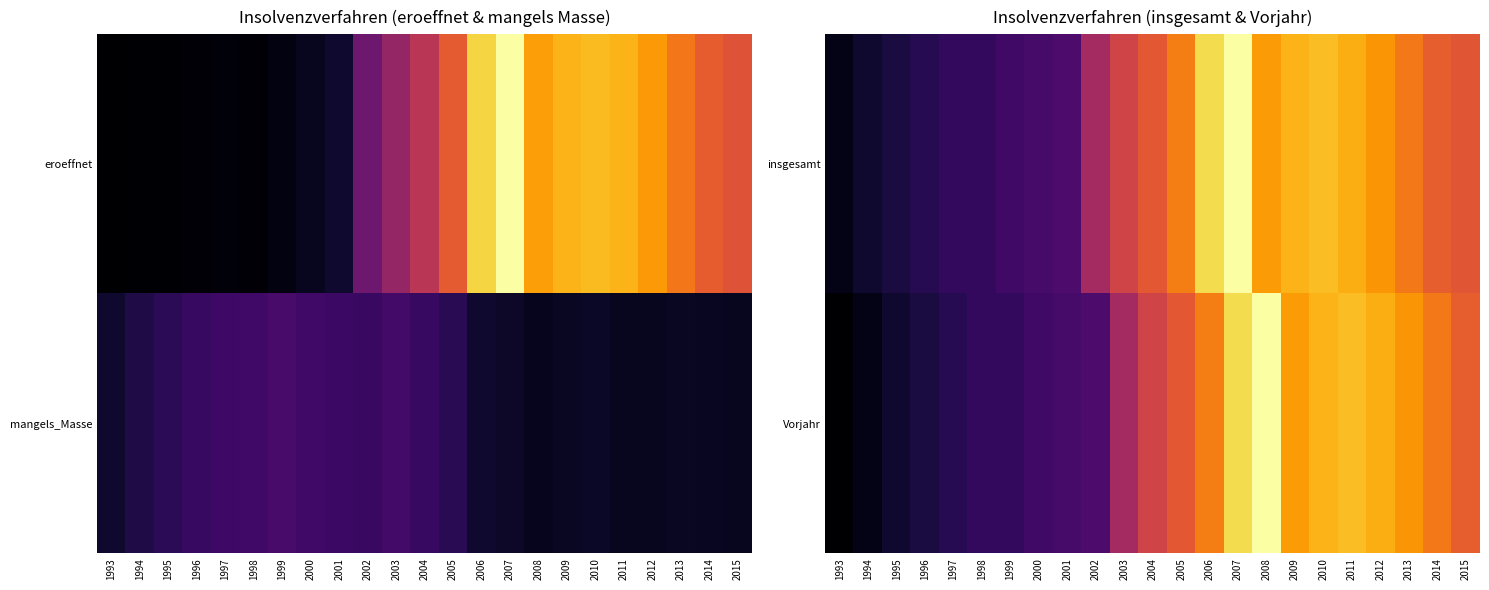

How many data points does each series have?

23